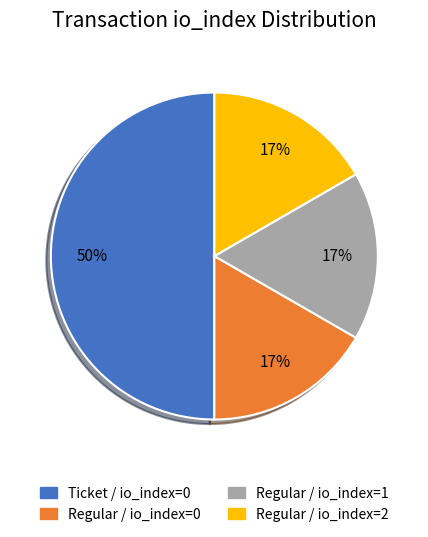

To the nearest percent, what is the average slice percentage?

25%